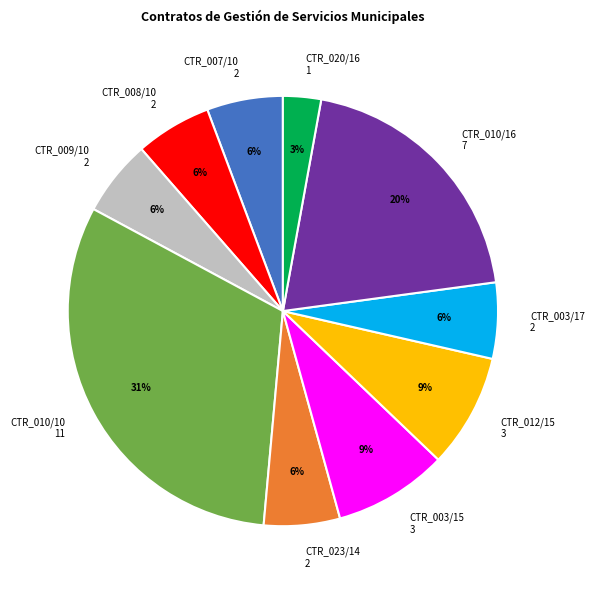

Do CTR_023/14 and CTR_010/16 together represent more than half of the pie?

No